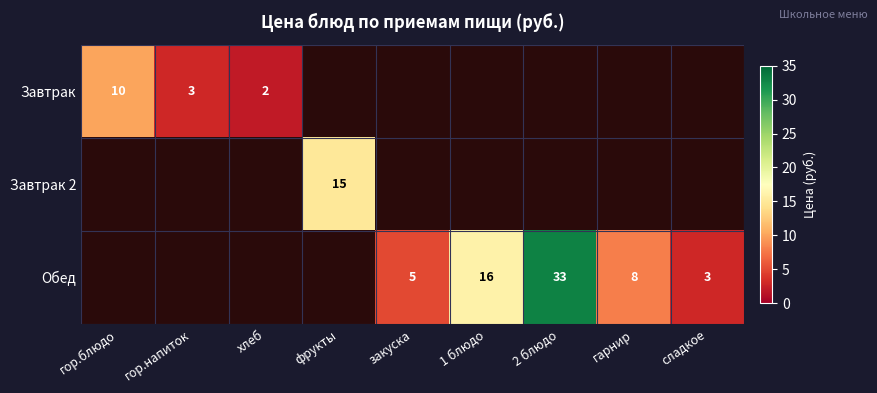

The value of Обед at закуска is 5. True or false?

True